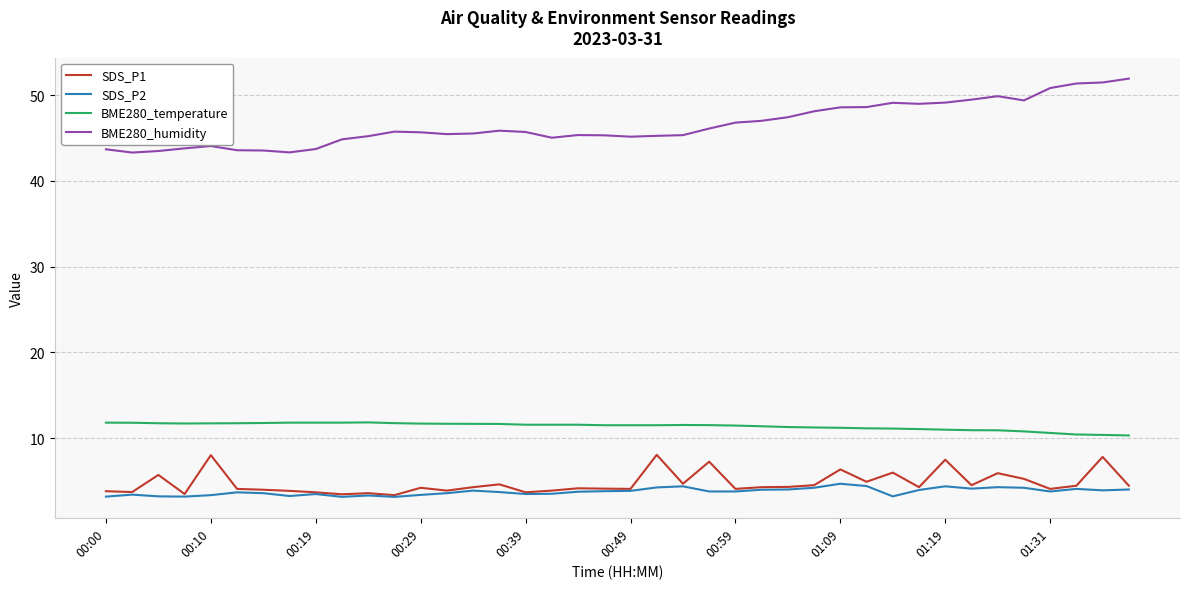

Which series has the widest spread of values?

BME280_humidity